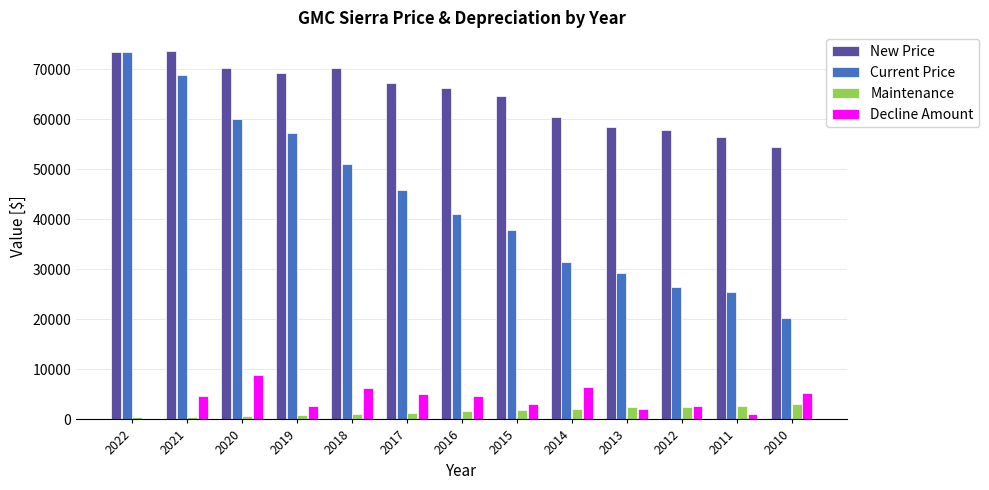

What is the sum of all Current Price values?

568101